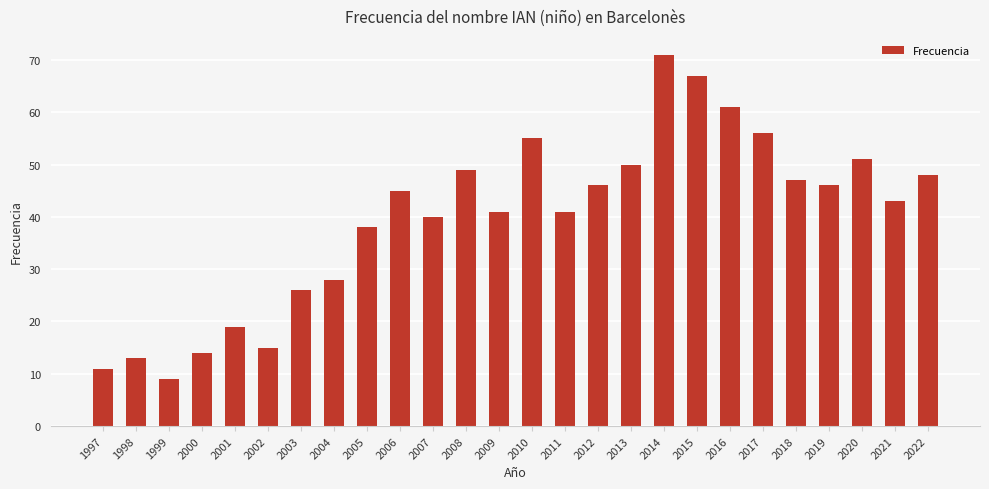

At which category does the chart reach its peak across all series?

2014